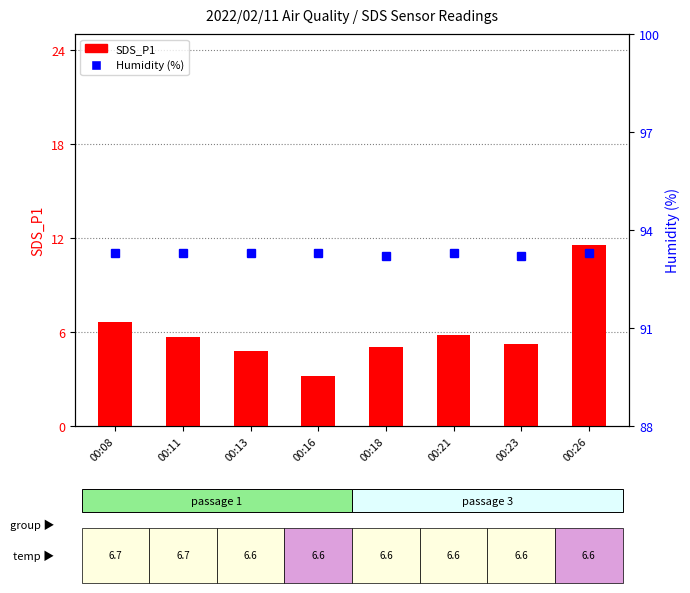

Is it true that Humidity (%) equals 161.9 at 00:23?

False